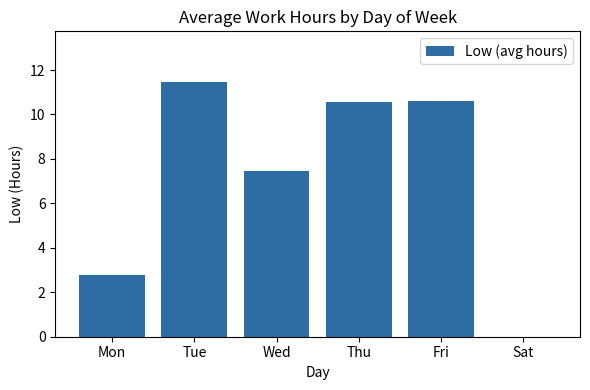

What is the sum of all values?

42.9